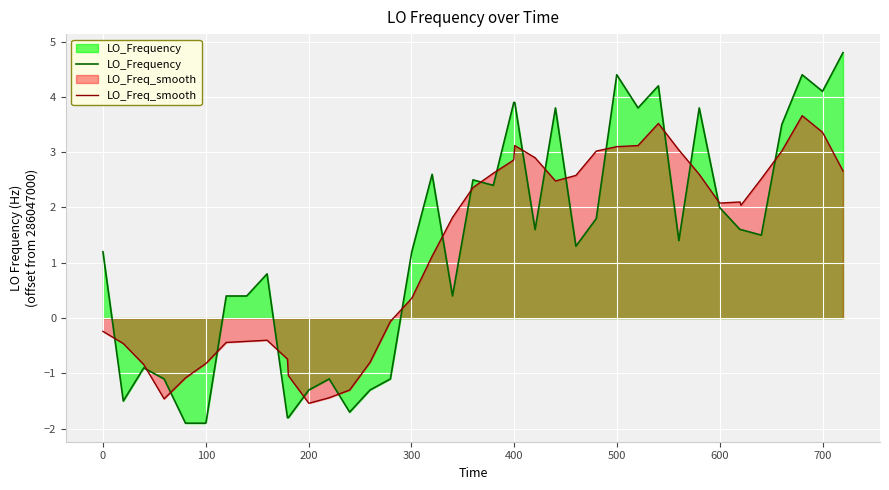

Which series has the widest spread of values?

LO_Frequency